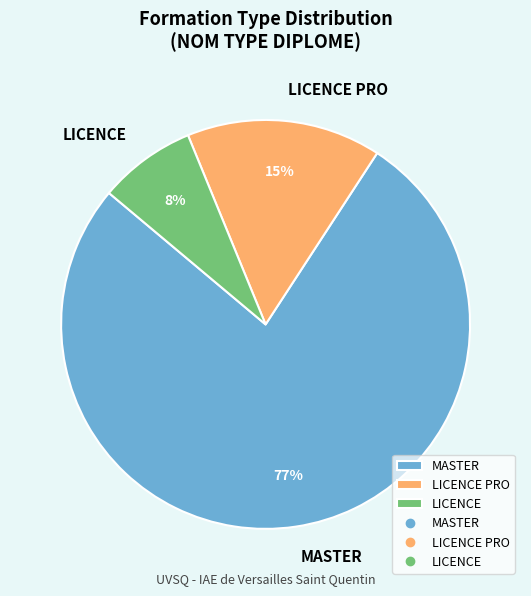

Does any single category account for the majority?

Yes